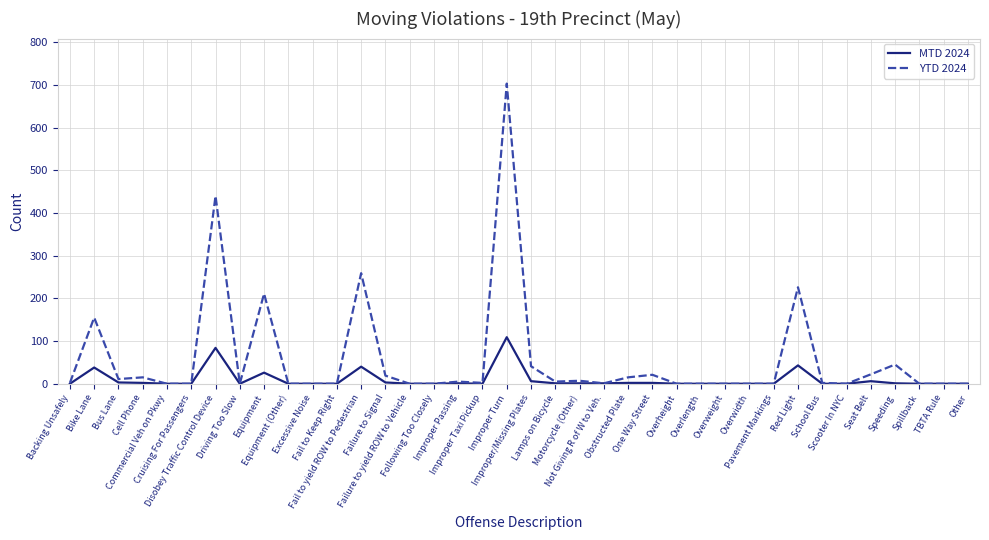

At which category does MTD 2024 reach its first local peak?

Bike Lane